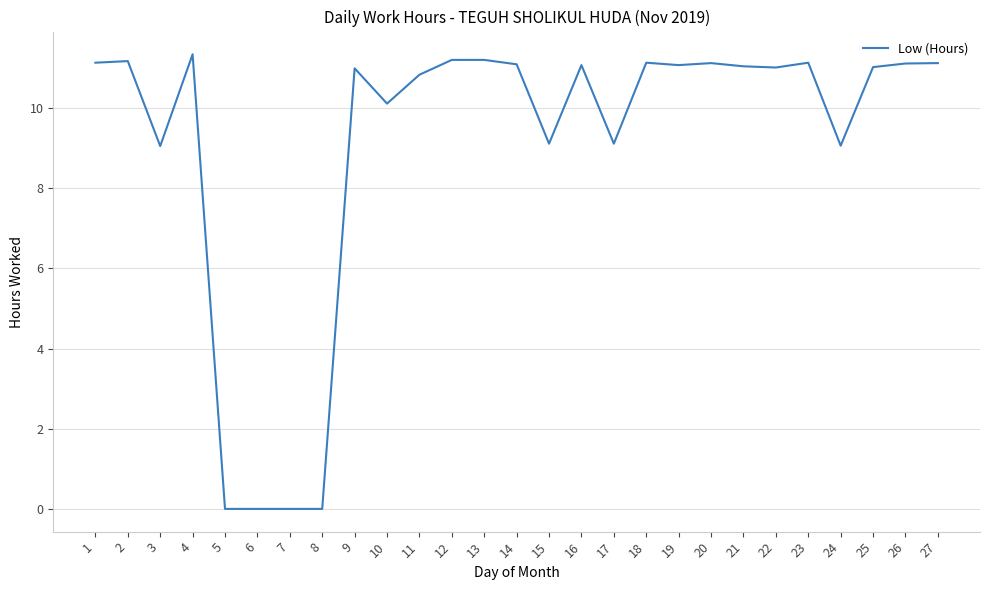

Approximately how many times larger is the value at 17 compared to 9?

0.8